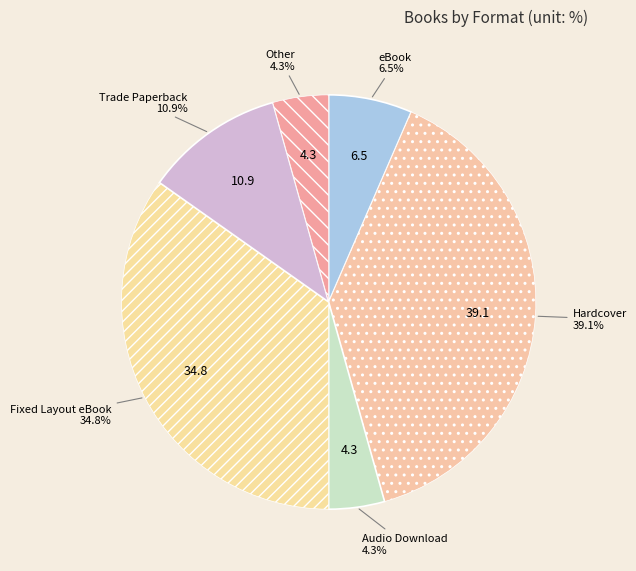

How many slices are in this pie chart?

6